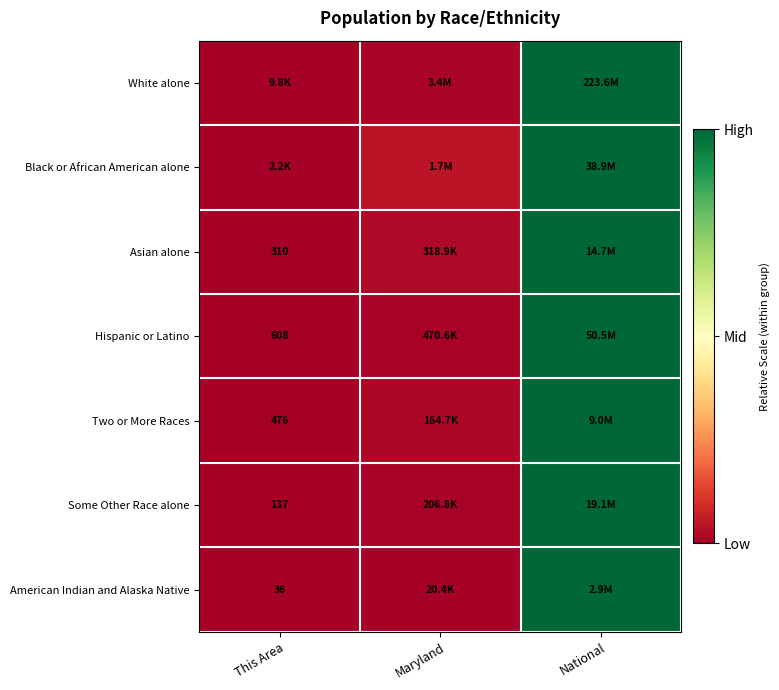

Rank the categories by American Indian and Alaska Native value from highest to lowest.

National, Maryland, This Area